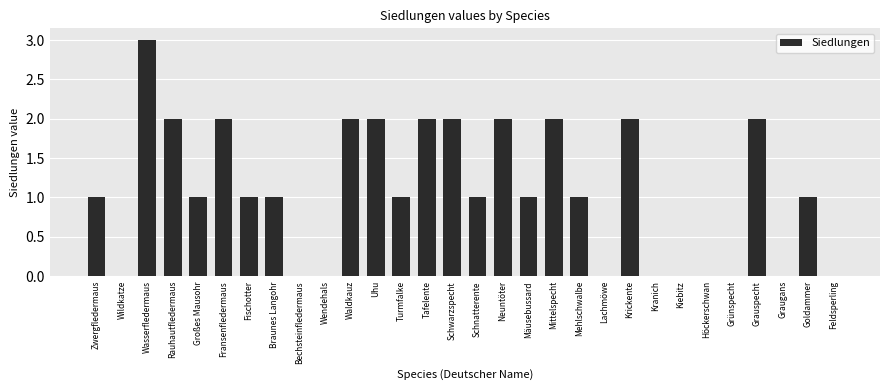

What is the maximum value shown in the chart?

3